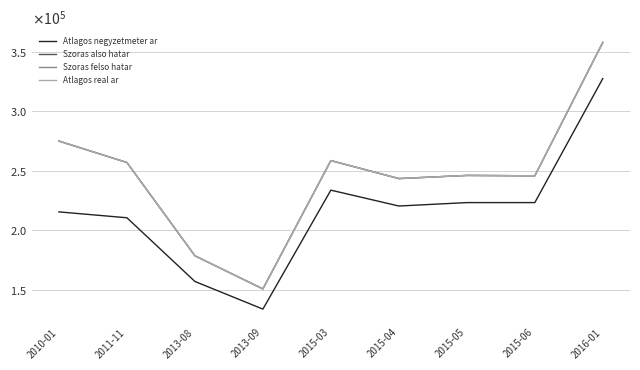

What is the highest value of the Szoras also hatar series?

357918